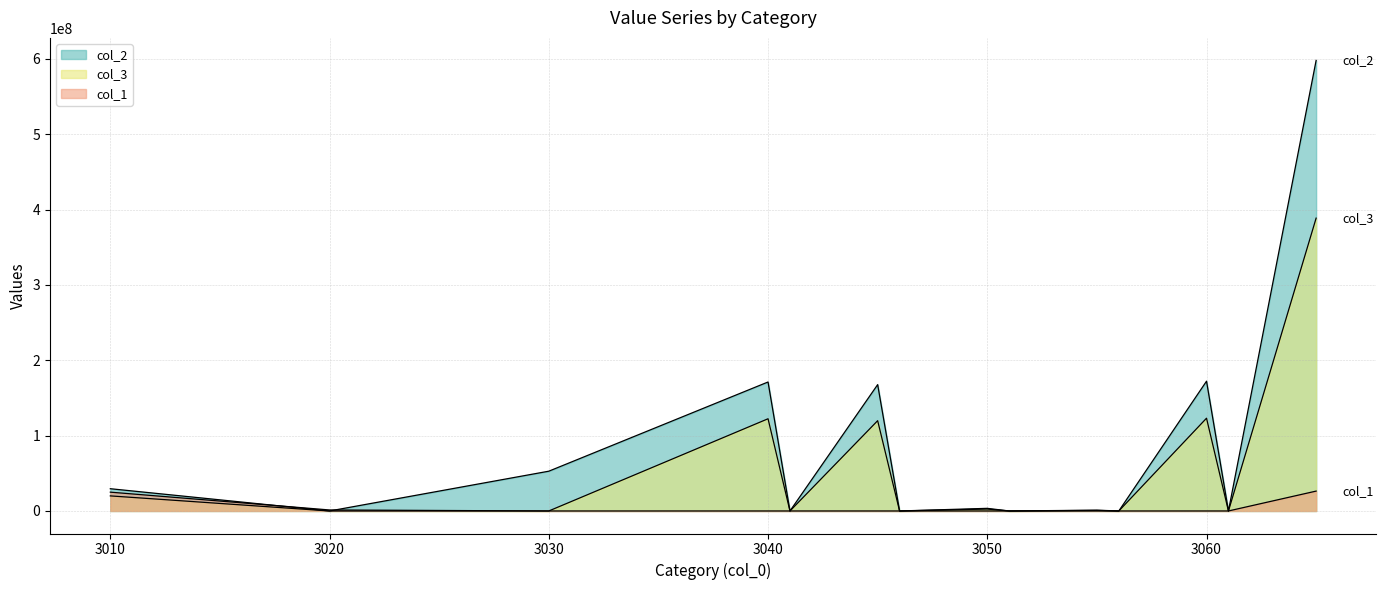

What is the difference between the highest and lowest values at 3045?

167666281